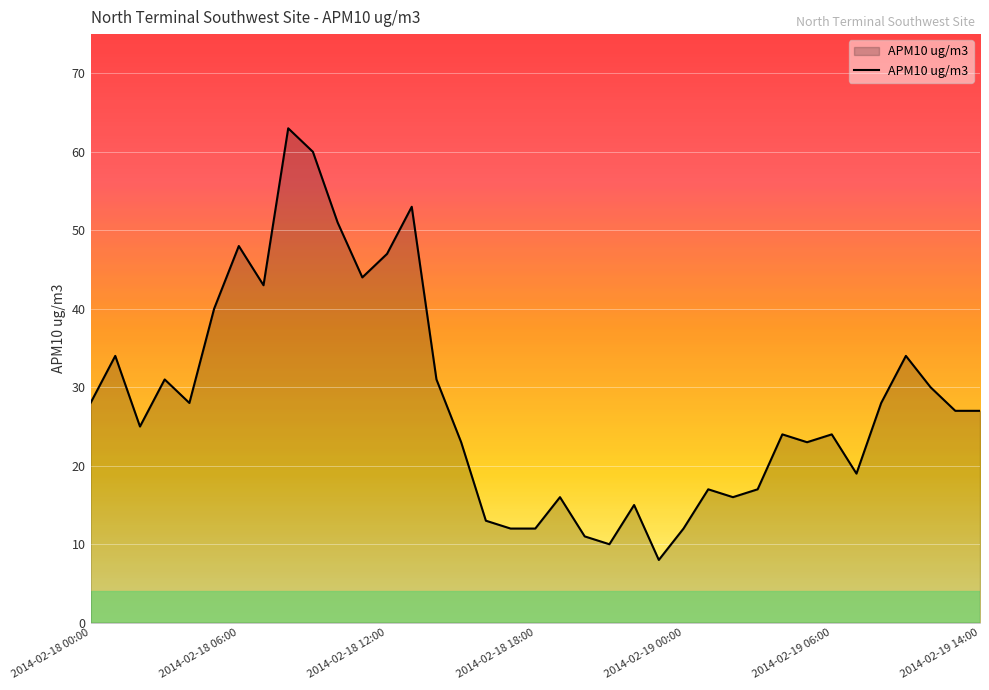

What is the difference between the second highest and minimum values?

52